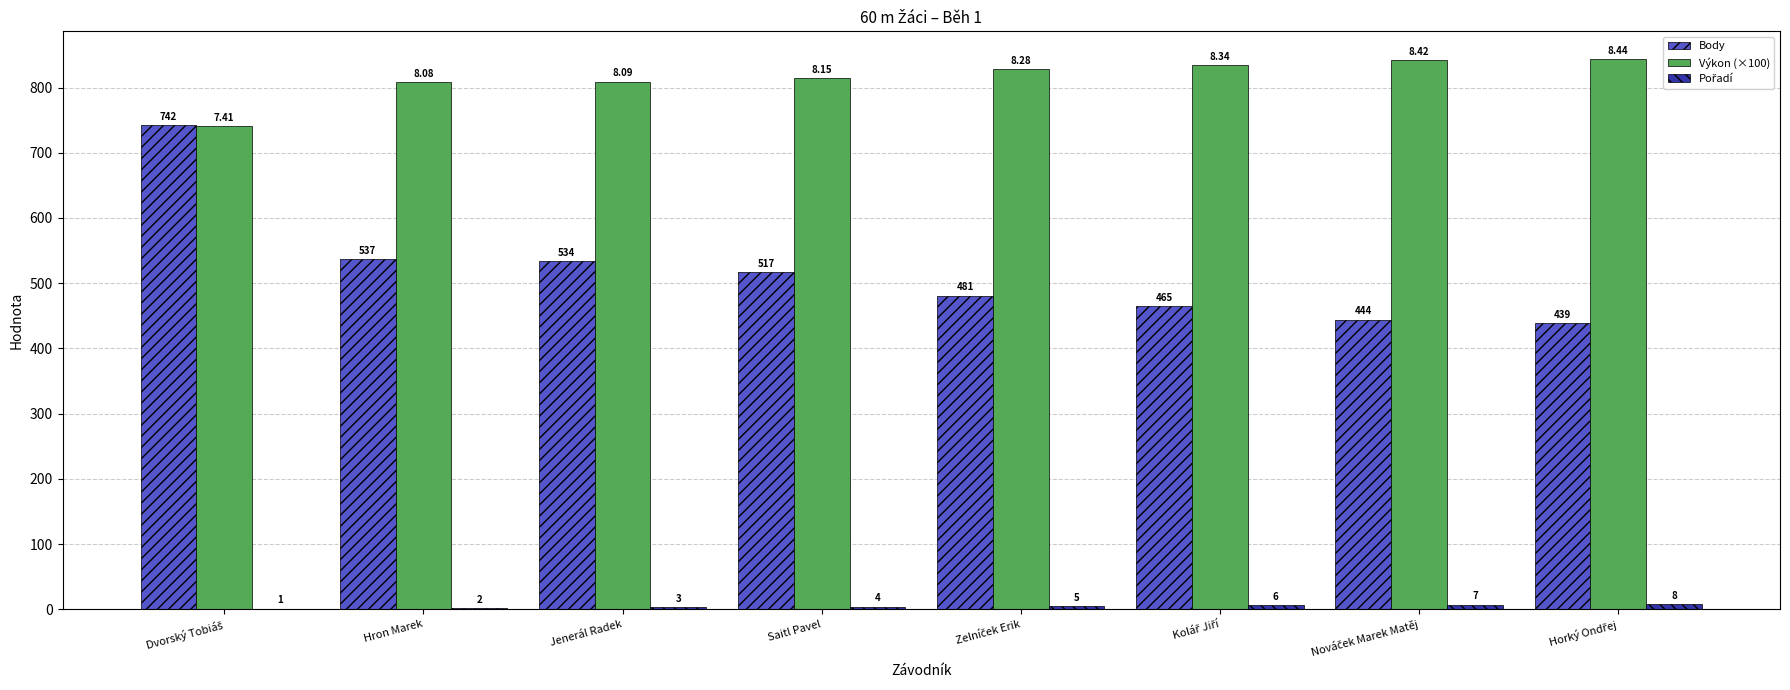

At which label is Body closest to 590?

Hron Marek